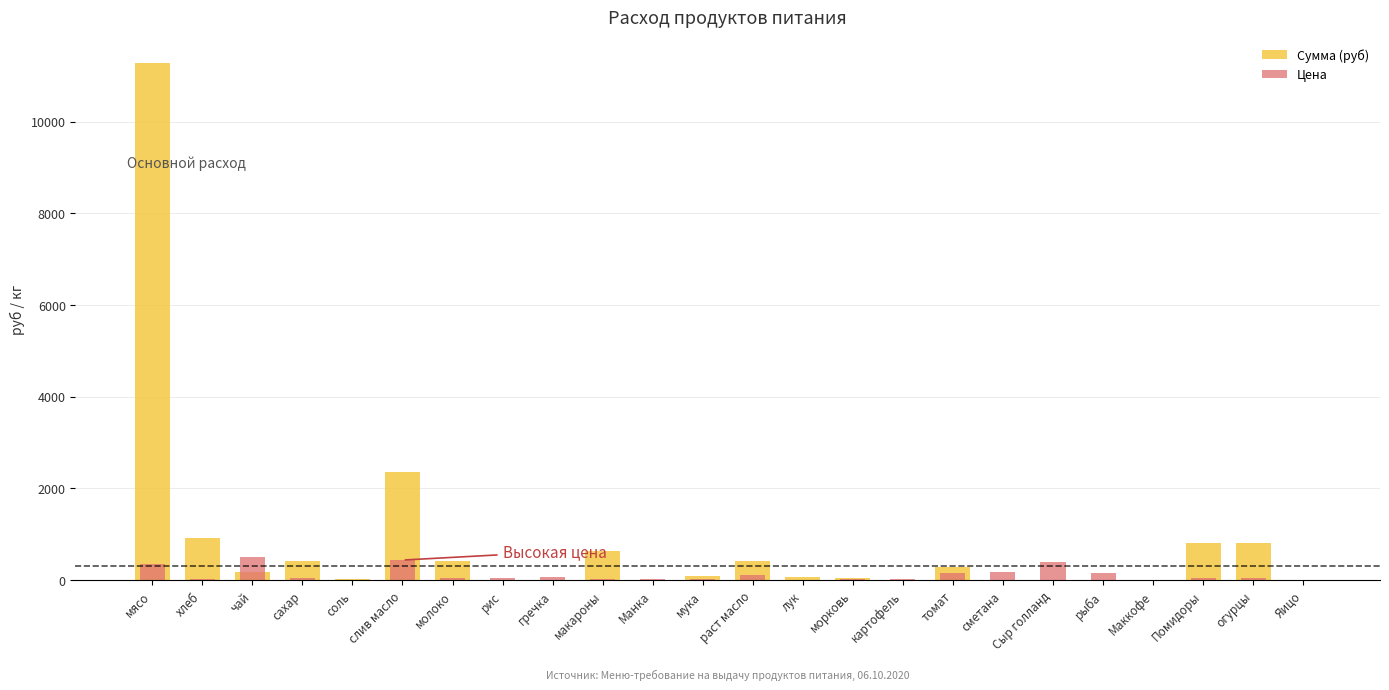

Which category has the highest value in the Цена series?

чай